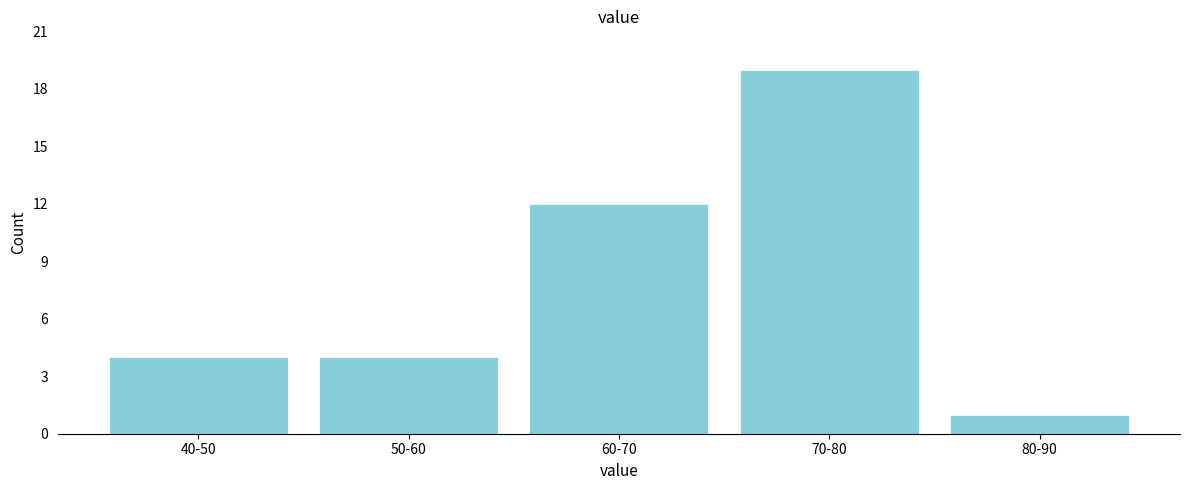

Reading right to left, list all the values displayed in this chart.

80-90=1	70-80=19	60-70=12	50-60=4	40-50=4